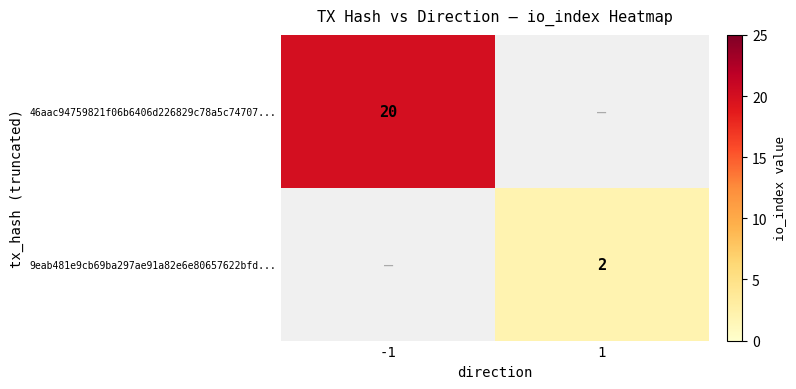

Is it true that 9eab481e9cb69ba297ae91a82e6e80657622bfd... equals 1 at 1?

False